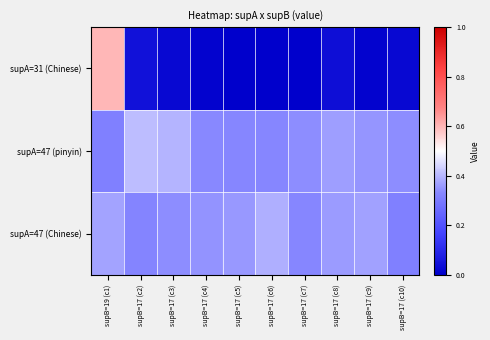

What is the greatest value displayed?

0.6